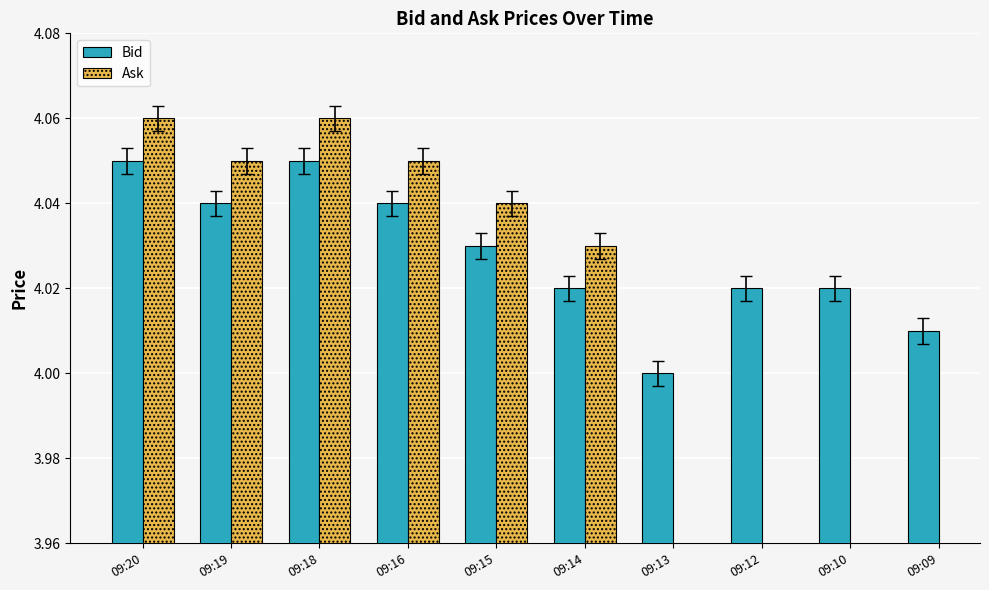

At how many categories does at least one series exceed 4?

9